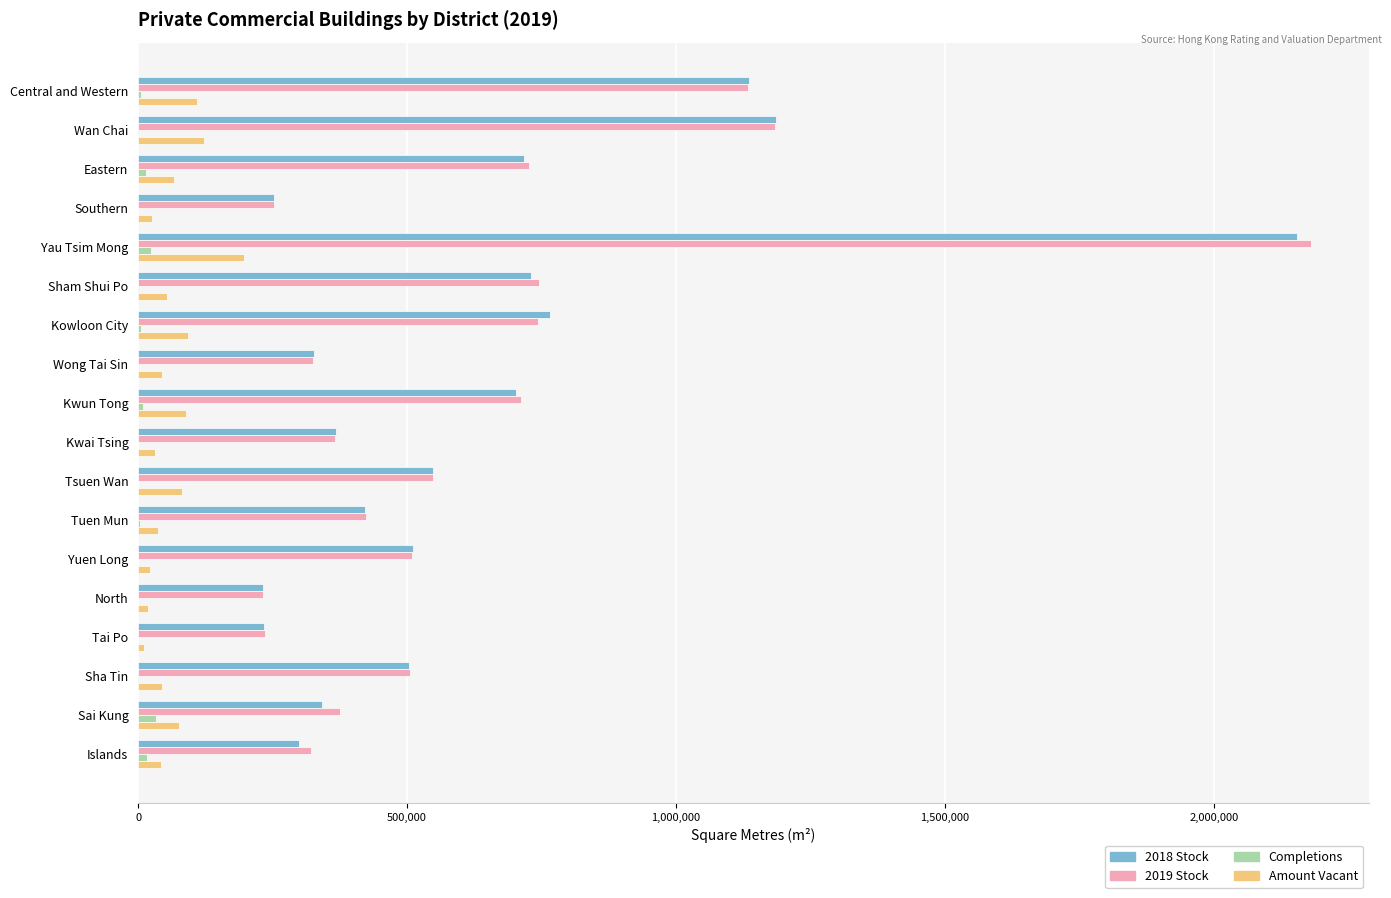

True or false: 2018 Stock has a value of 1186800 at Wan Chai.

True